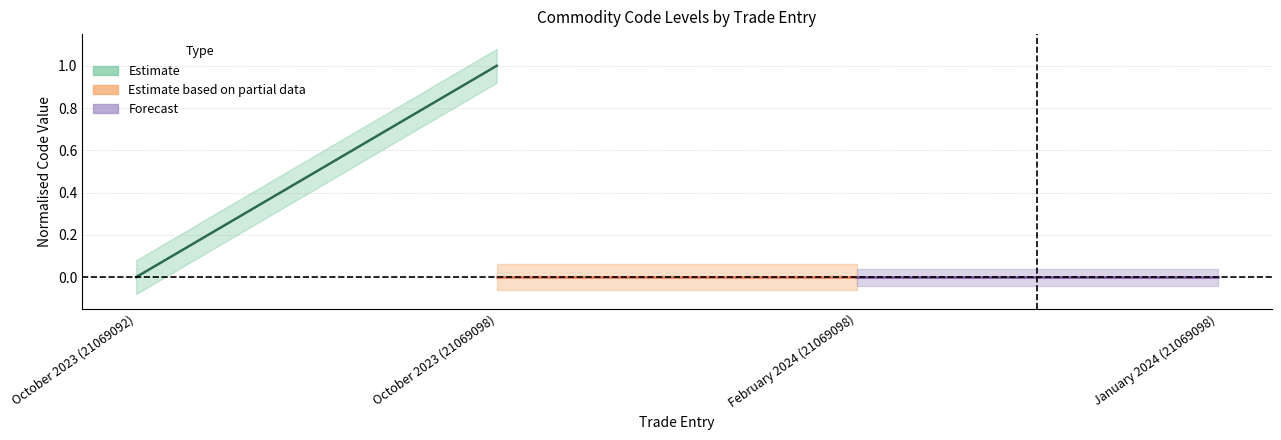

Reading left to right, list all the values displayed in this chart.

Estimate: 0	1
Estimate based on partial data: 0	0
Forecast: 0	0